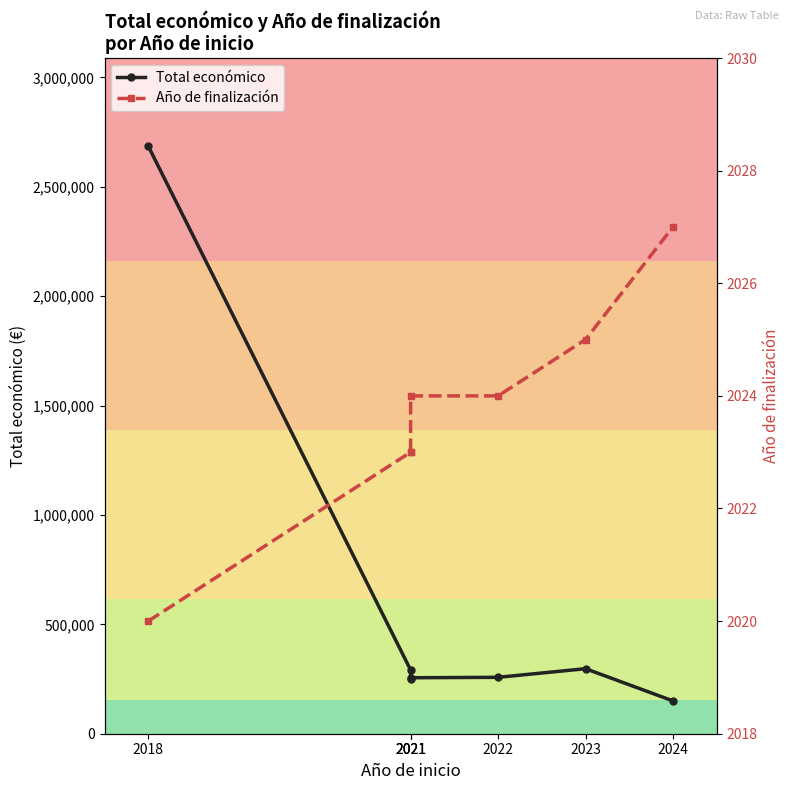

Reading left to right, list all the values displayed in this chart.

Total económico: 2685474	291200	248634	255800	257816	297186	150000
Año de finalización: 2020	2023	2023	2024	2024	2025	2027